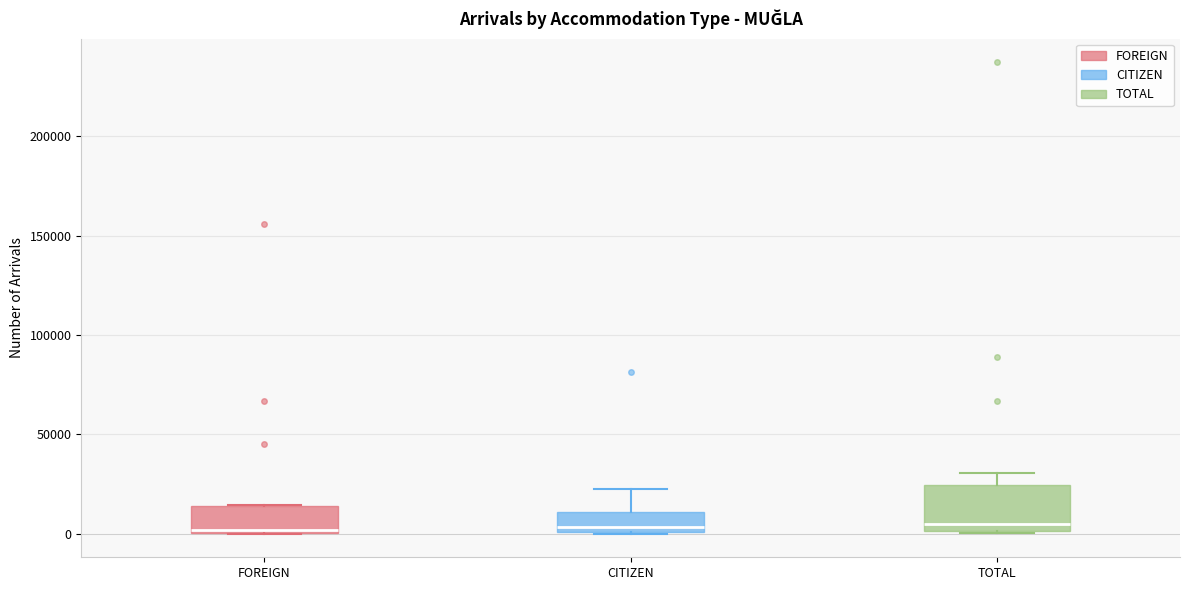

Where is the upper edge of the box for FOREIGN on the y-axis? The values are not printed on the chart, so give them approximately, as read against the axis.

15000